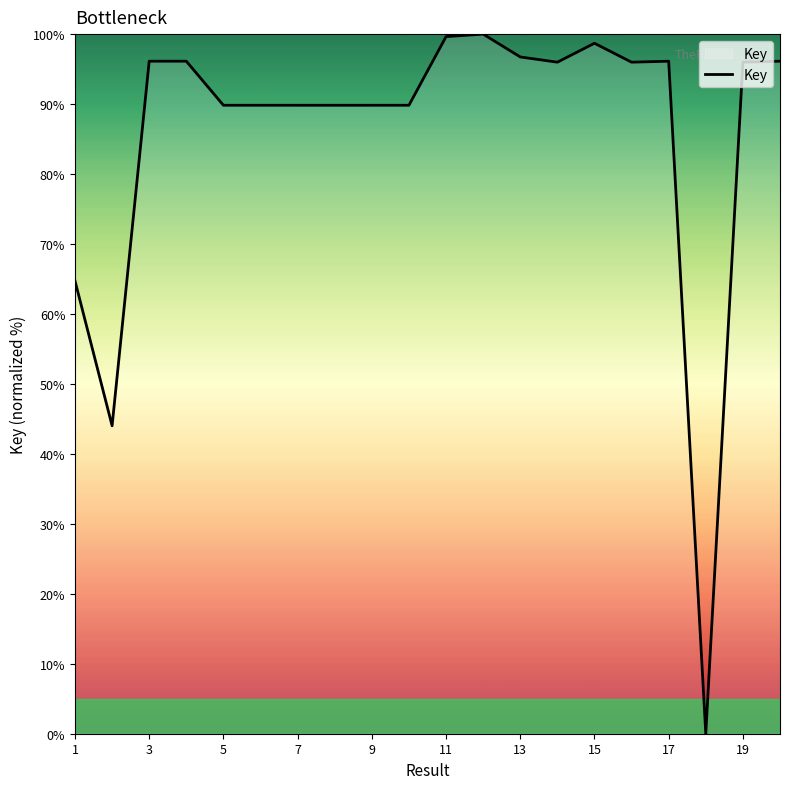

What is the sum of all values?

1715.3